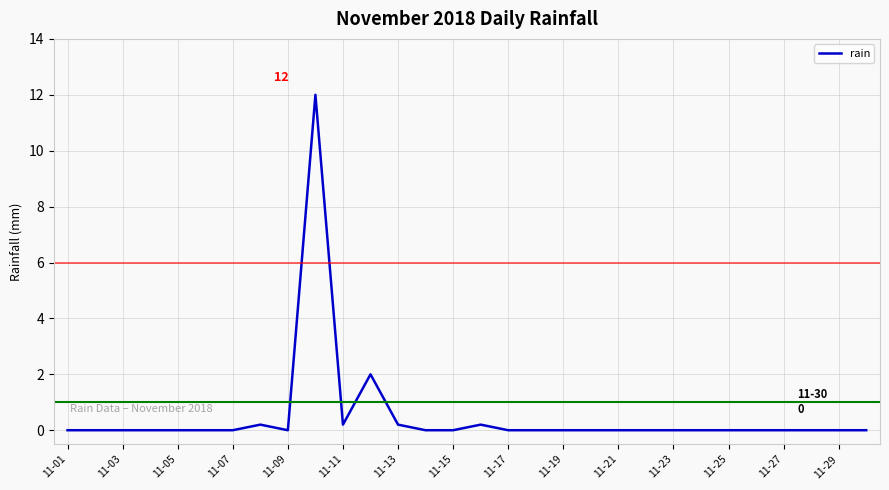

What is the sum of all values?

14.8